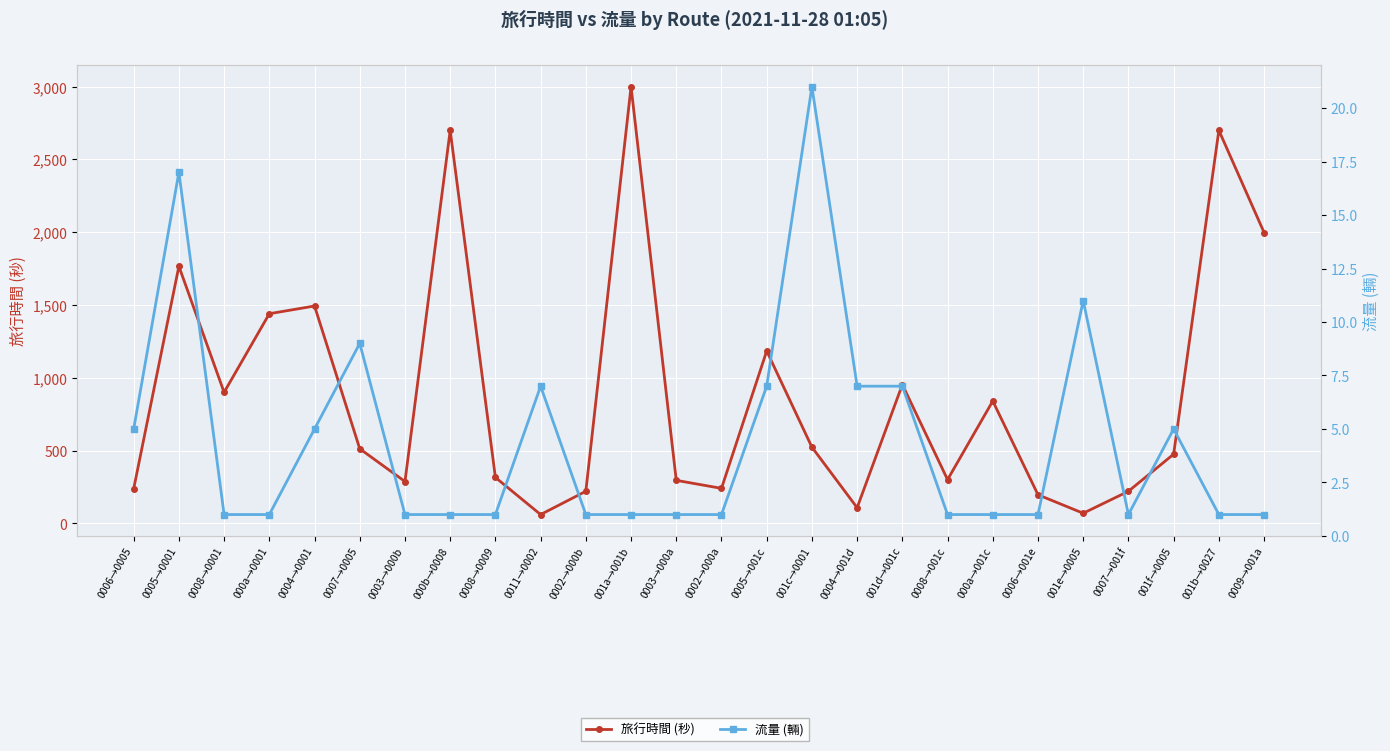

At which label is 流量 (輛) closest to 11?

001e→0005